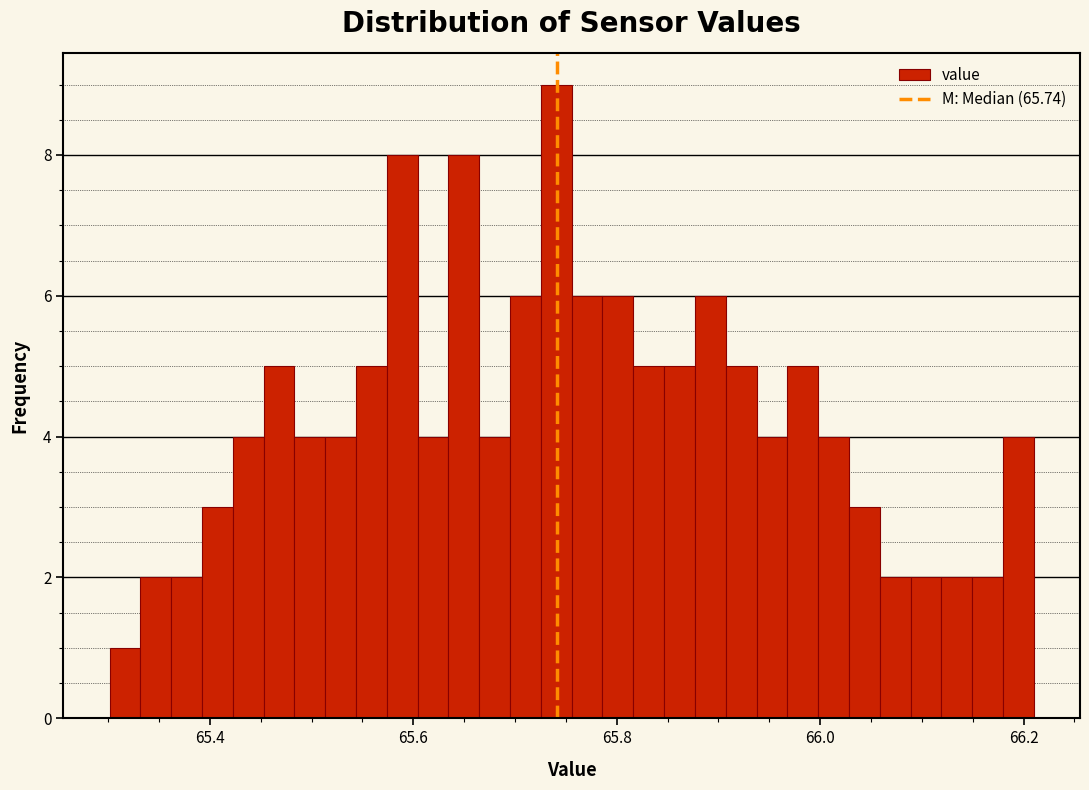

Around what value on the x-axis is the tallest bar? Give the approximate position of its centre, as read against the axis.

65.74